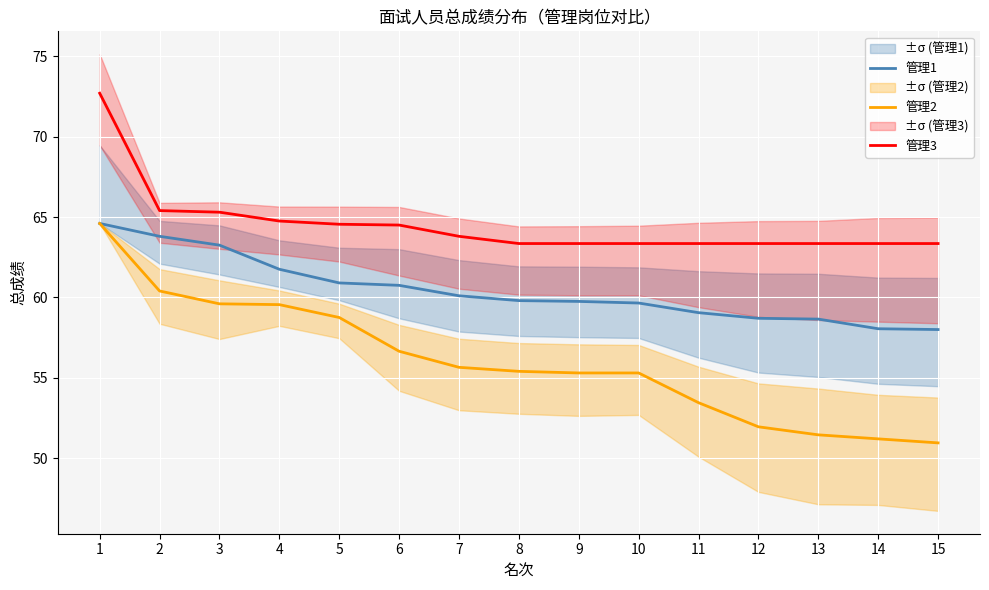

True or false: 管理2 has a value of 24.9 at 14.

False